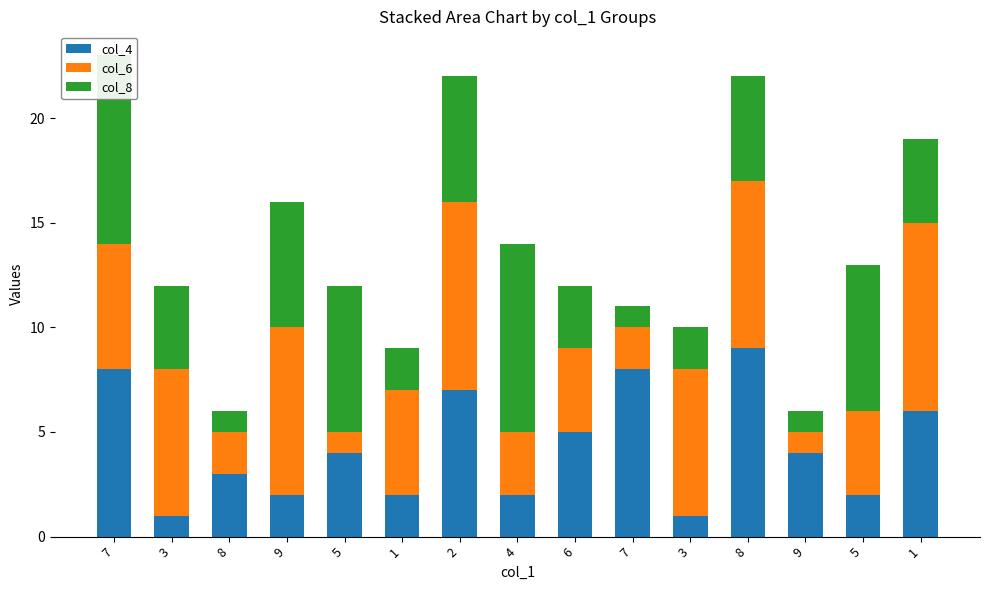

What value does the col_8 series have at 8?

1